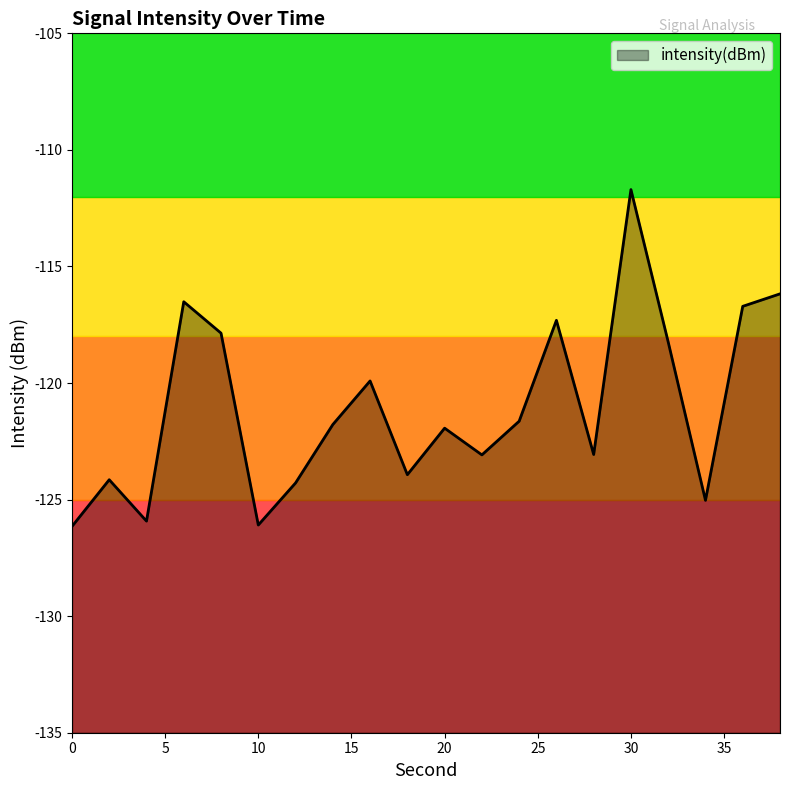

What is the sum of the values at 26 and 24?

-238.9